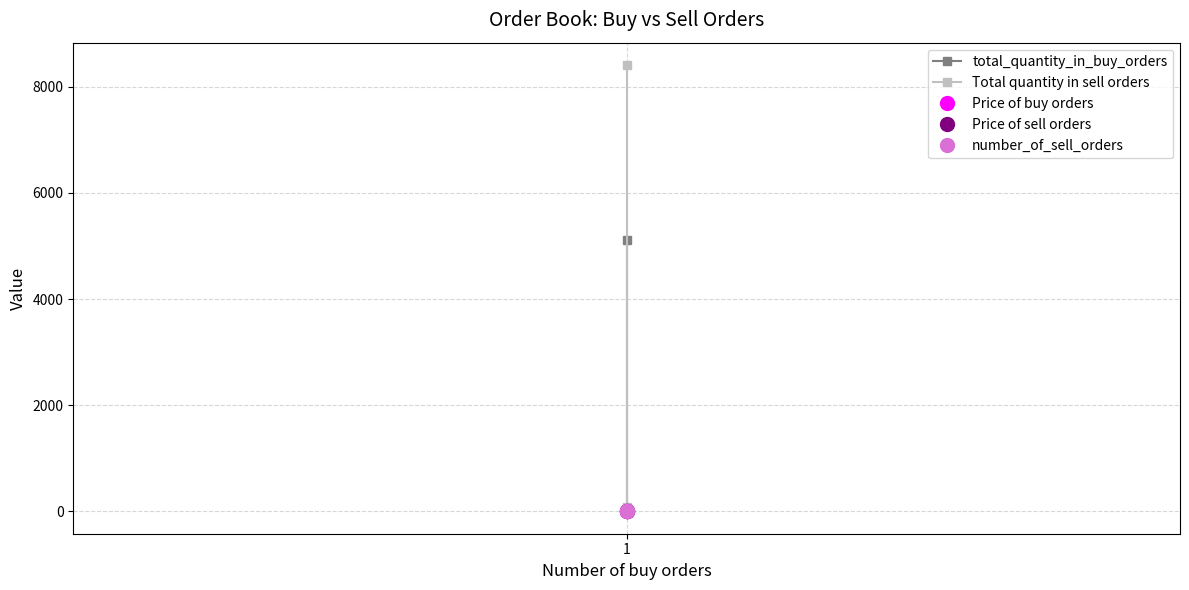

What is the sum of the Price of sell orders values at 1 and 1?

6.6